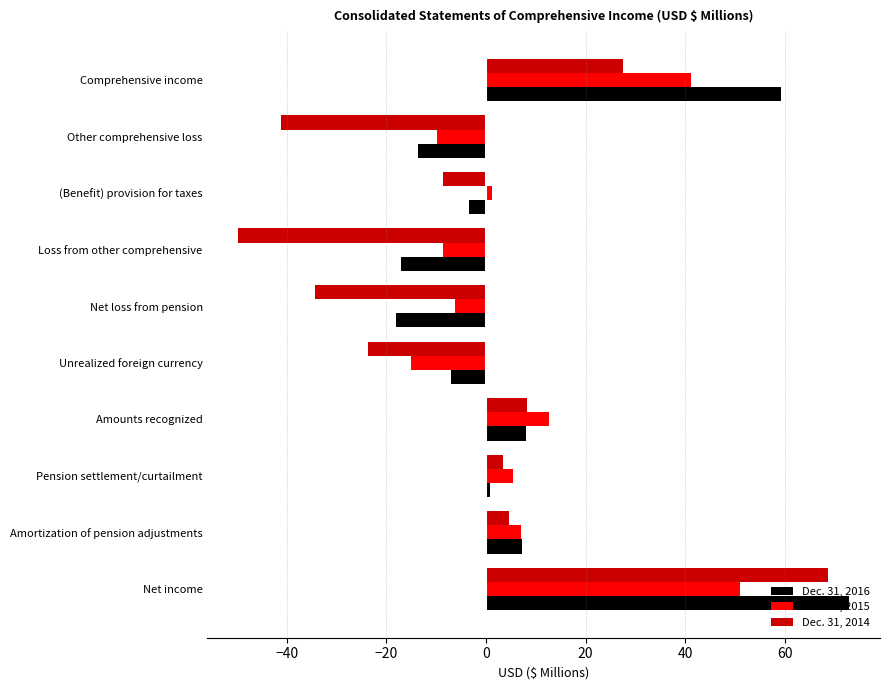

What is the smallest value displayed?

-49.8